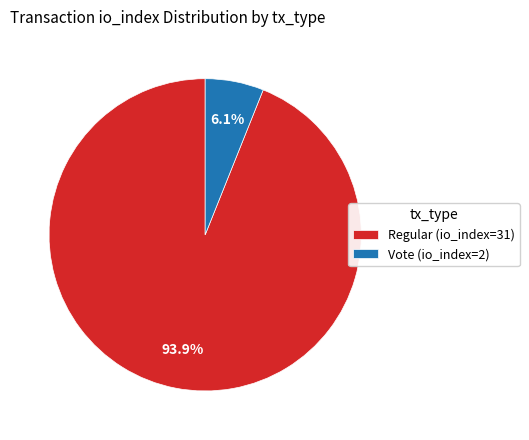

Which slice is the smallest?

Vote (io_index=2)